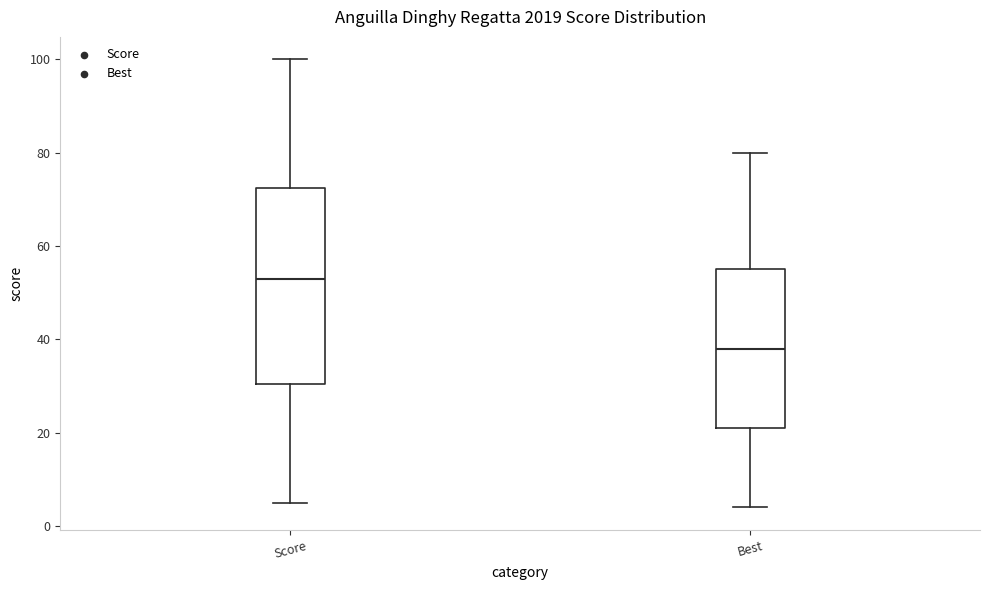

Reading left to right, transcribe this box plot: for each box, give where its median line is, the range the box spans, and where its two whiskers end, as read against the y-axis. The values are not printed on the chart, so give them approximately, as read against the axis.

Score: median 54, box 30 to 72, whiskers 6 to 100
Best: median 38, box 22 to 56, whiskers 4 to 80